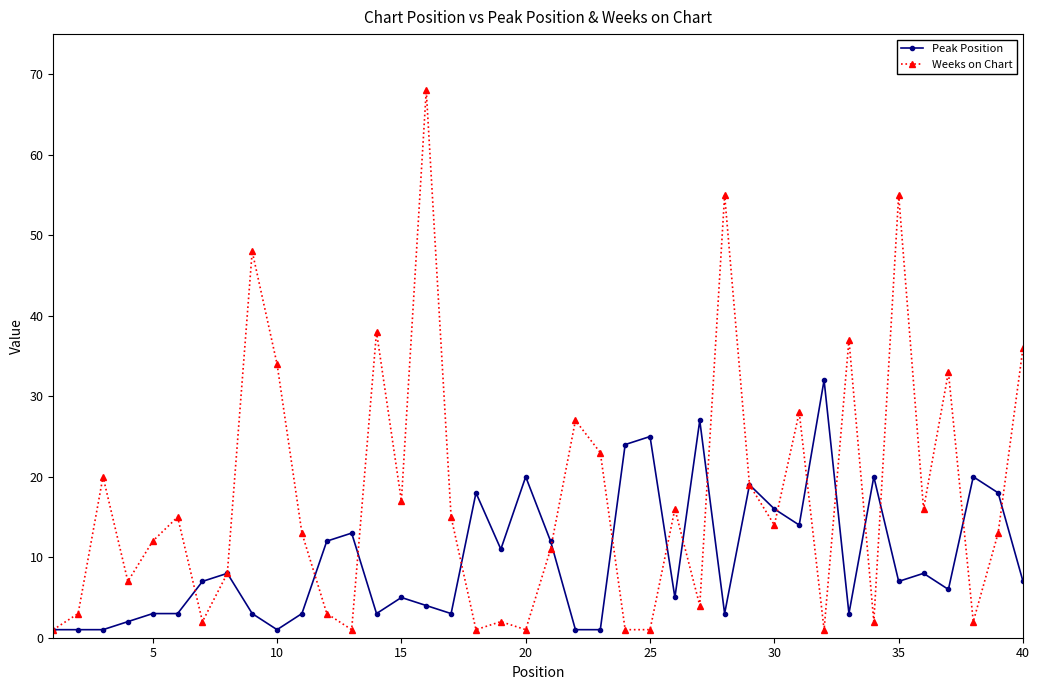

True or false: Weeks on Chart has more than 1 points higher than both neighbors.

True